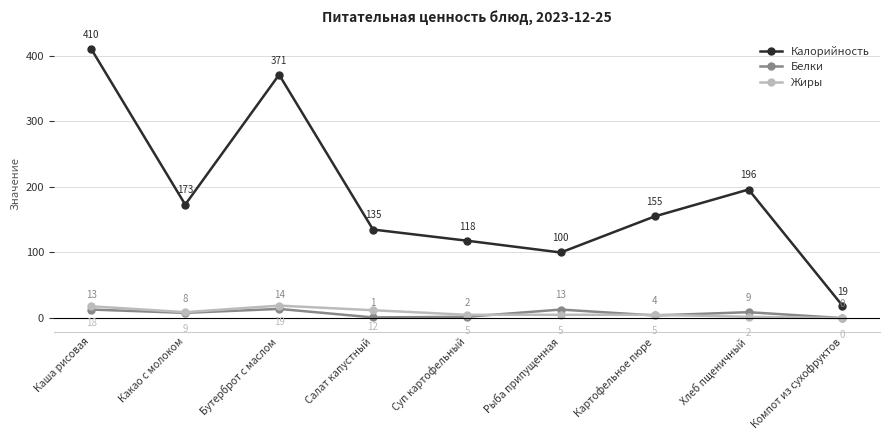

At Салат капустный, list the series in order from smallest to largest.

Белки, Жиры, Калорийность